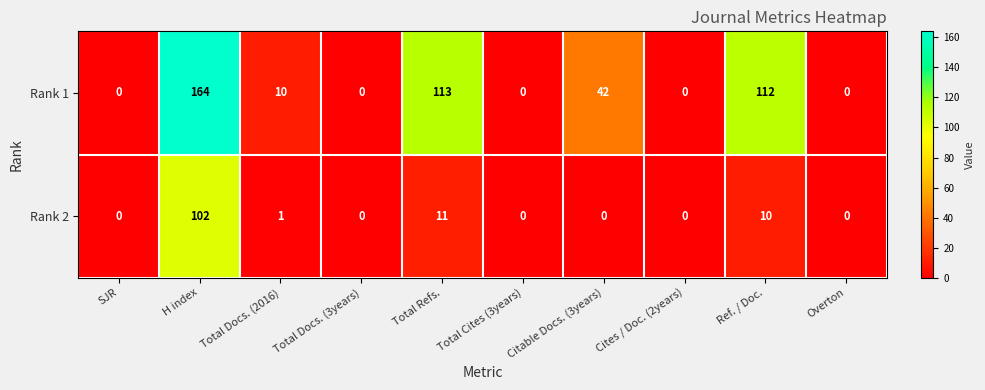

What is the sum of all Rank 2 values?

124